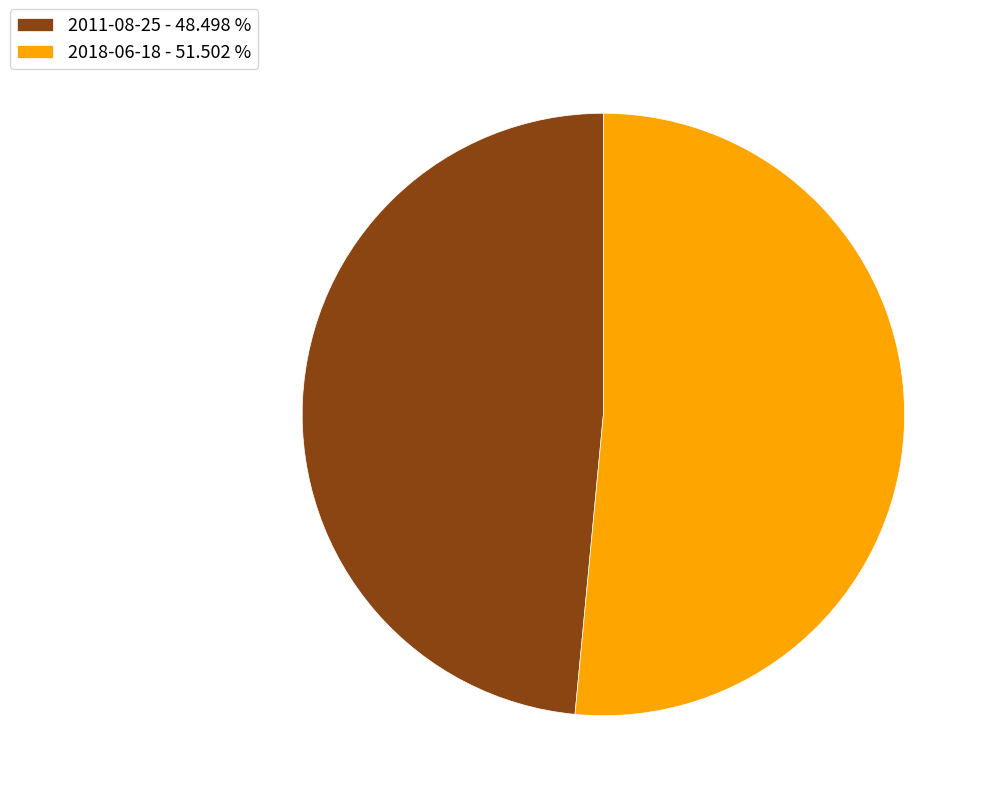

Between 2018-06-18 and 2011-08-25, which is larger?

2018-06-18